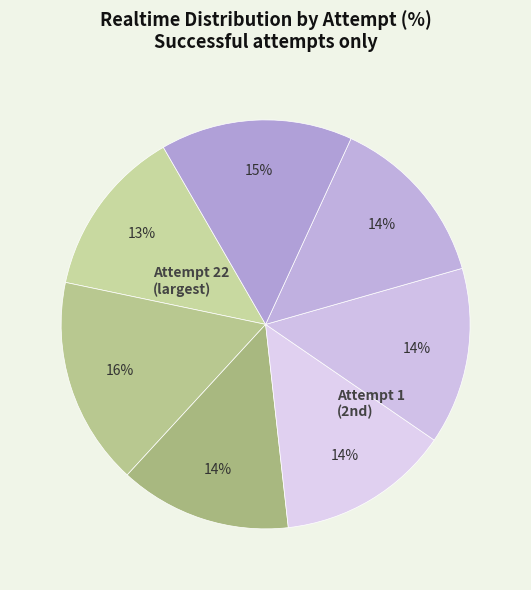

Which category has the biggest portion of the pie?

Attempt 22